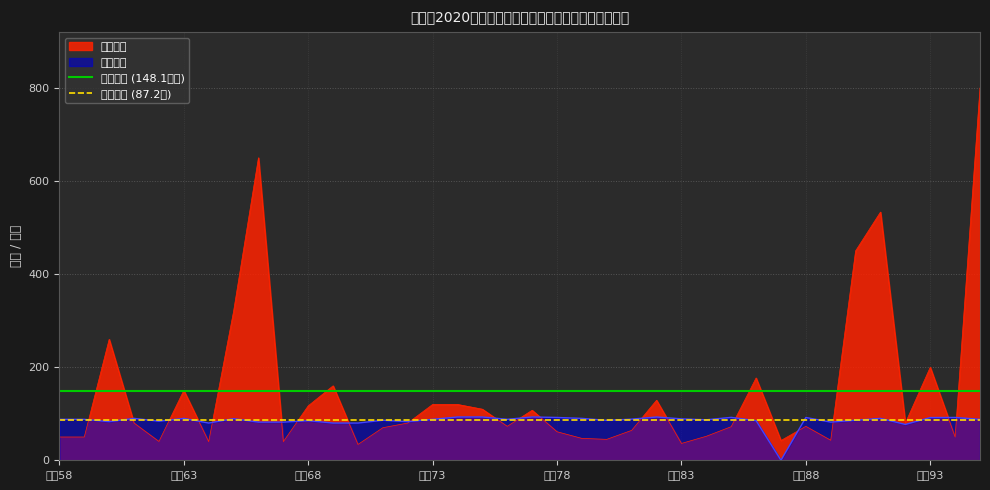

What is the sum of the 预算均值 (148.1万元) values at 序号58 and 序号63?

296.1